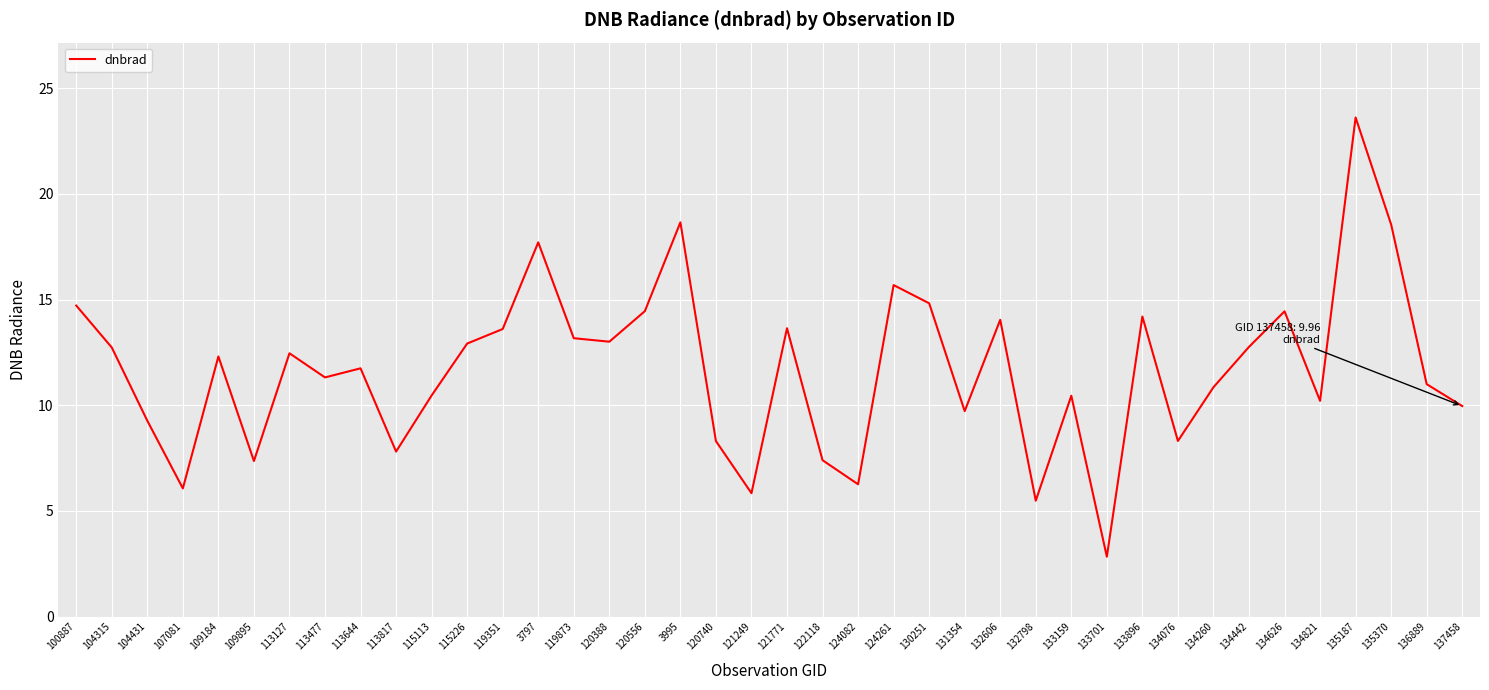

What position from the right is 109184?

36